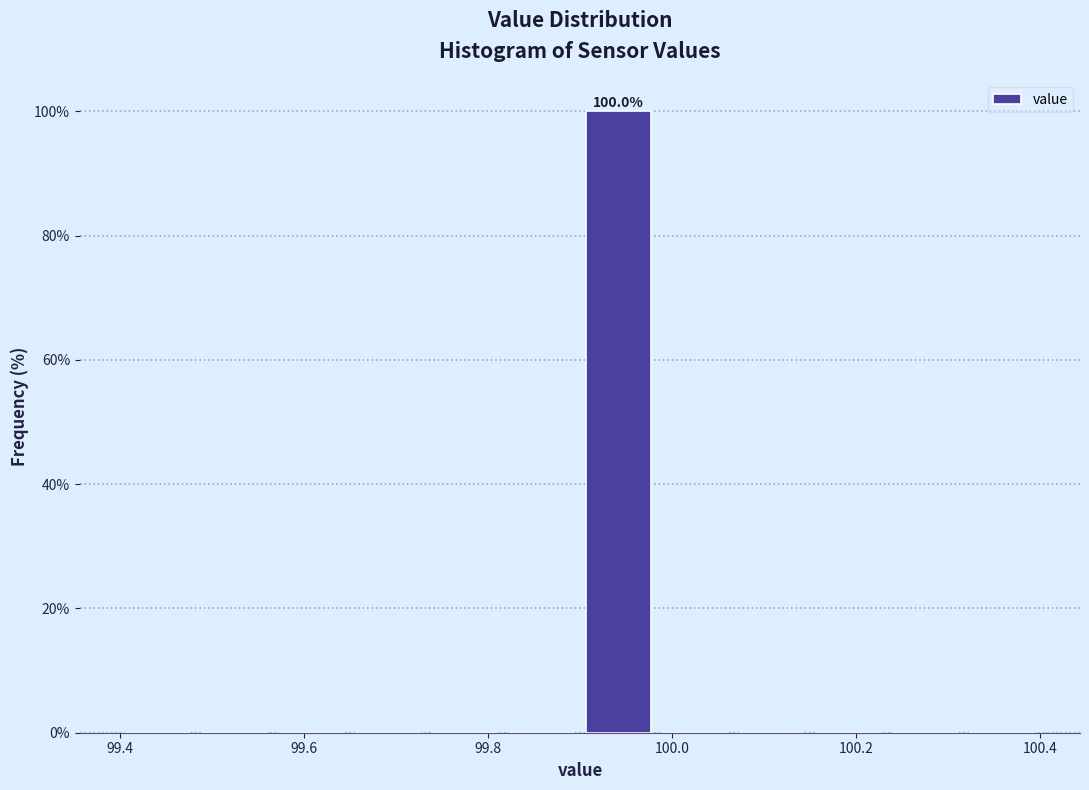

Over which range of the x-axis is the bar tallest?

99.90 to 99.98